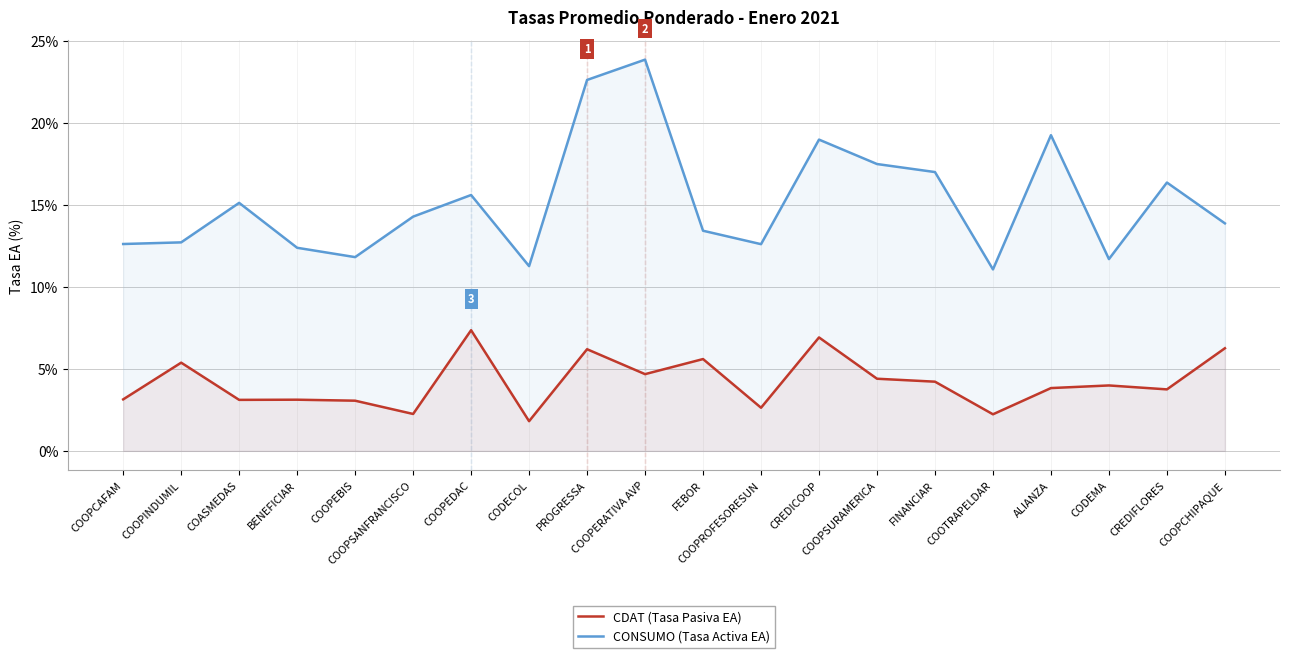

What is the value of the CDAT (Tasa Pasiva EA) point at the 2nd from the left?

5.4